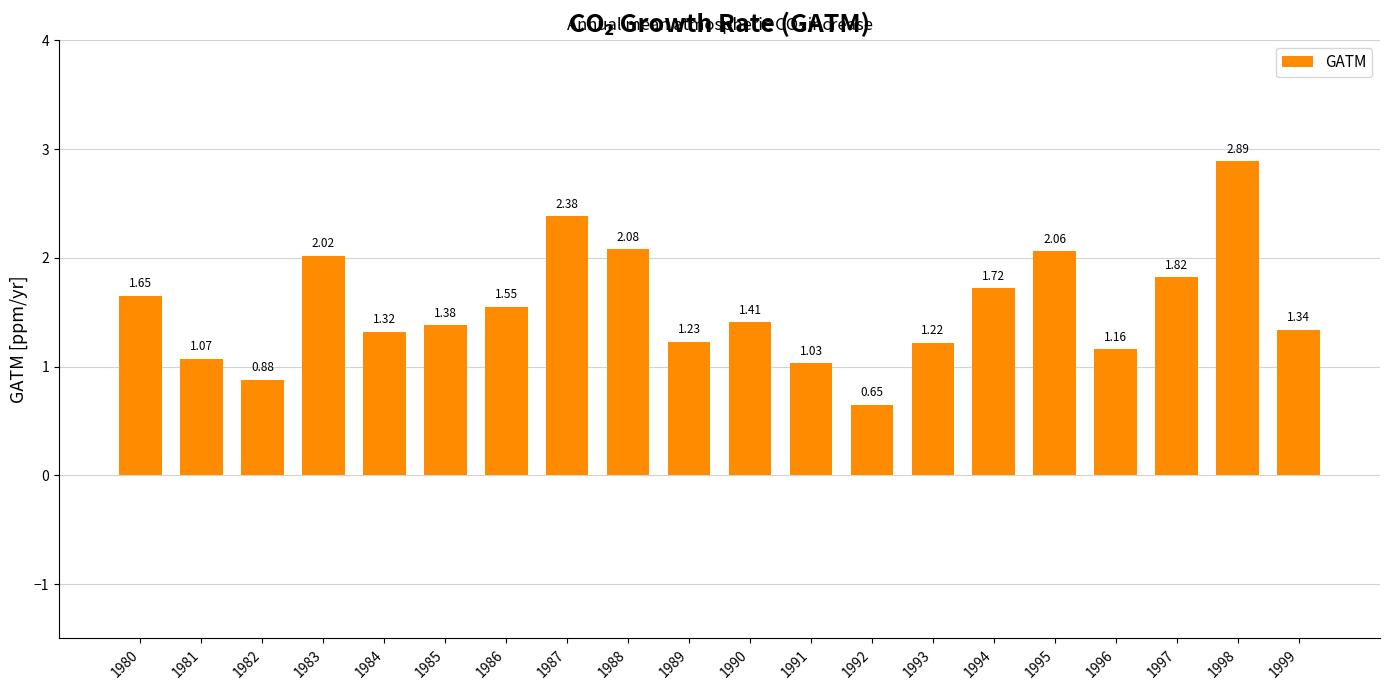

The chart shows a value of 2.6 at 1997. True or false?

False